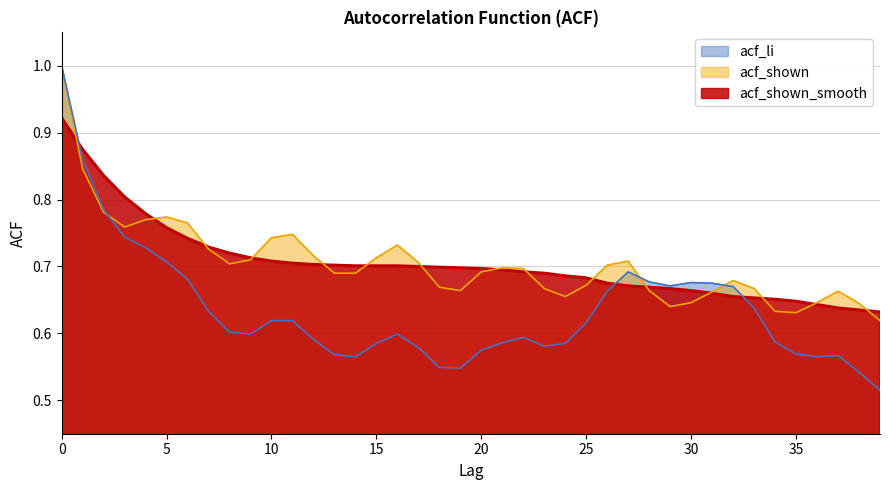

Is the value of acf_shown at 12 greater than the value of acf_shown_smooth at 4?

No